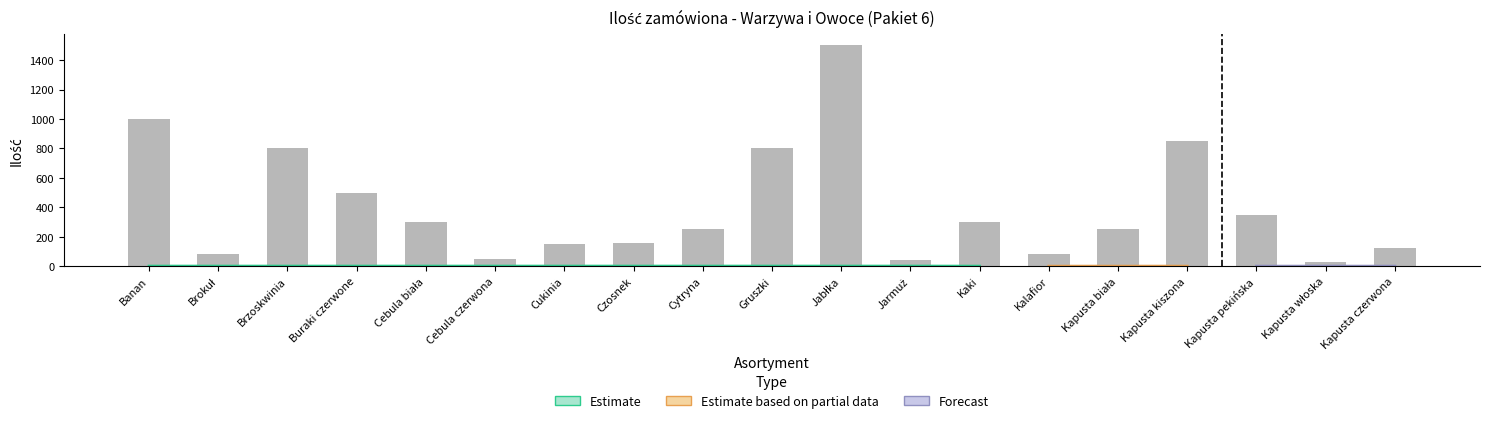

The chart shows a value of 59 at Czosnek. True or false?

False